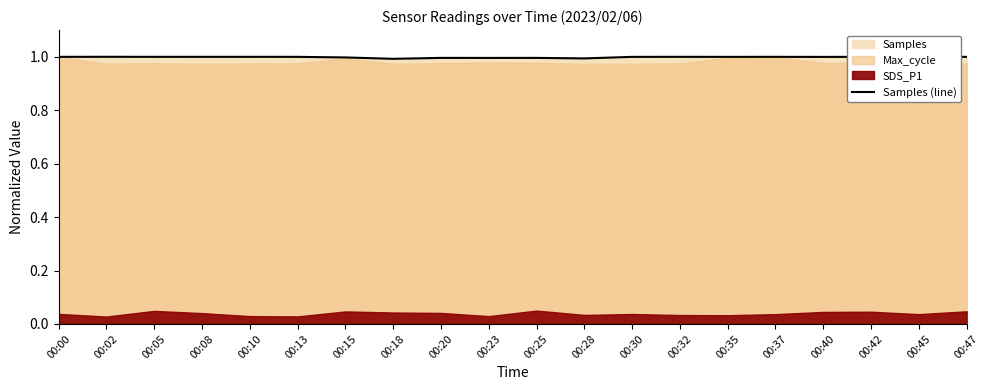

The value at 00:00 is 1.0. True or false?

True